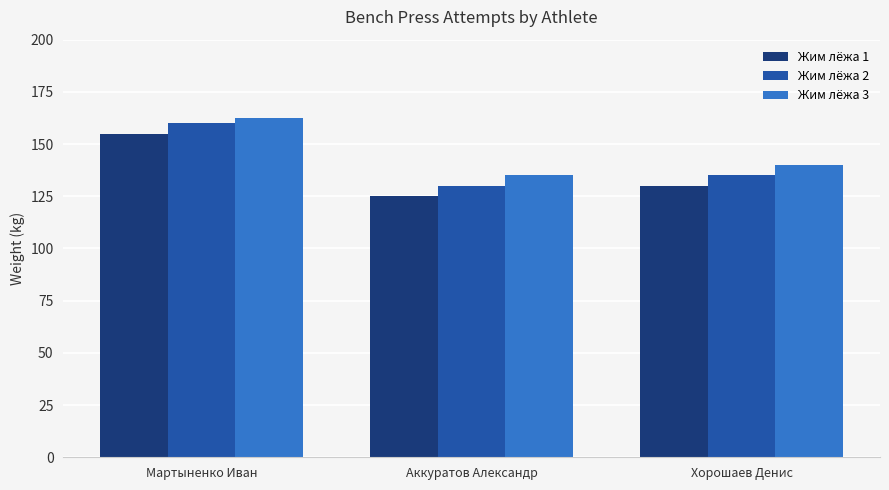

What is the maximum value for Жим лёжа 2?

160.0